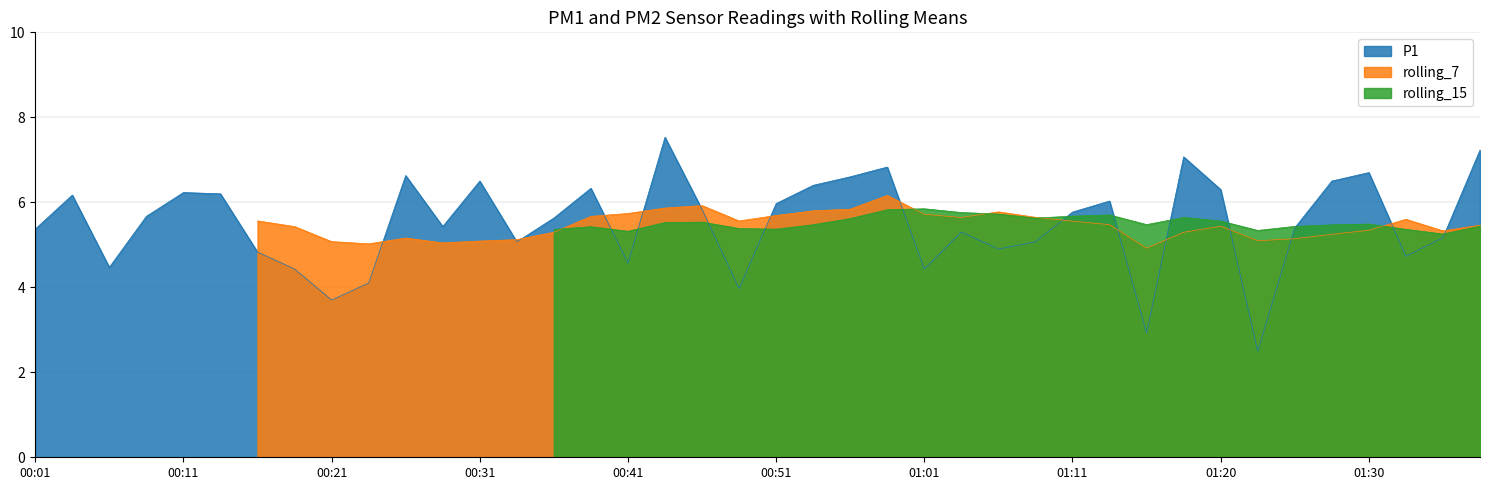

What is the label of the 30th point from the right?

00:26